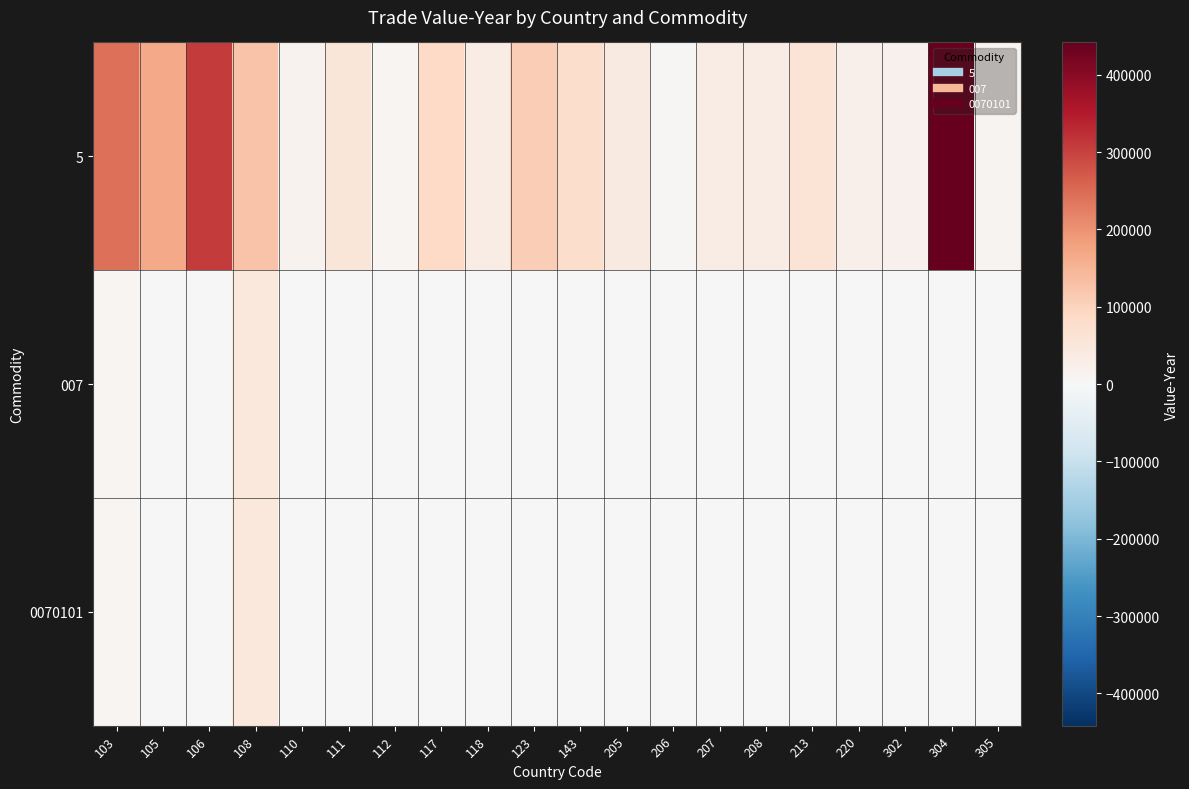

Reading left to right, extract all data points from this chart.

5: 103=244212	105=167888	106=308311	108=125168	110=17221	111=53080	112=7780	117=88140	118=33331	123=108329	143=78033	205=38830	206=5353	207=34459	208=32908	213=61699	220=20756	302=18565	304=441672	305=10437
007: 103=7205	105=1440	106=2150	108=46049	110=0	111=0	112=0	117=0	118=0	123=0	143=0	205=0	206=0	207=0	208=0	213=0	220=0	302=0	304=0	305=0
0070101: 103=7205	105=672	106=2150	108=46049	110=0	111=0	112=0	117=0	118=0	123=0	143=0	205=0	206=0	207=0	208=0	213=0	220=0	302=0	304=0	305=0